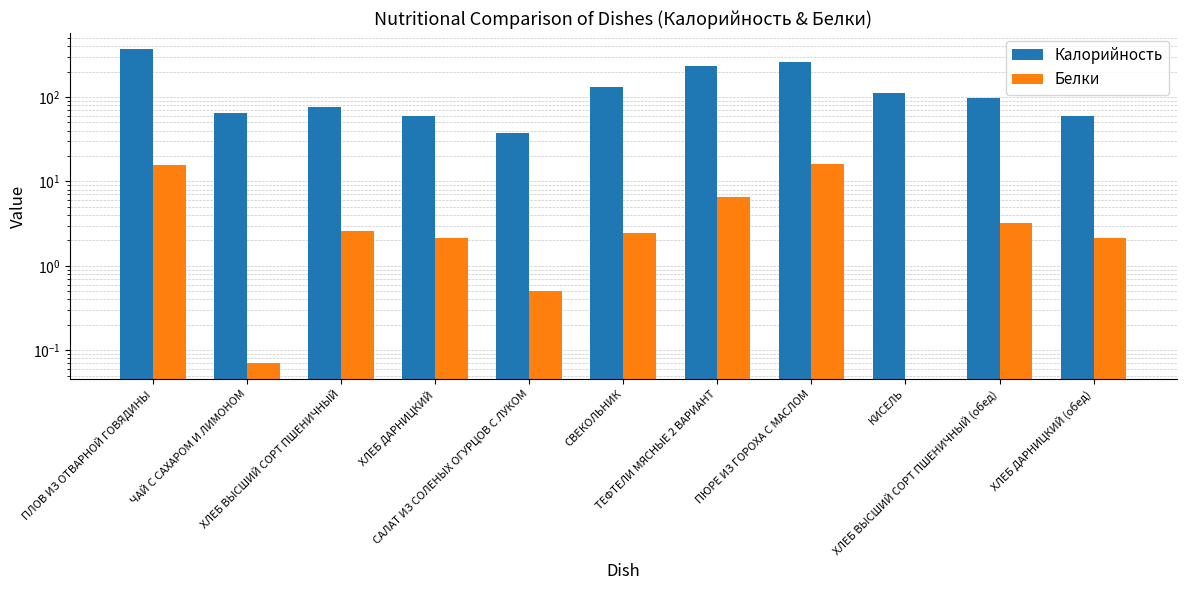

Rank the series by their maximum value, from highest to lowest.

Калорийность, Белки